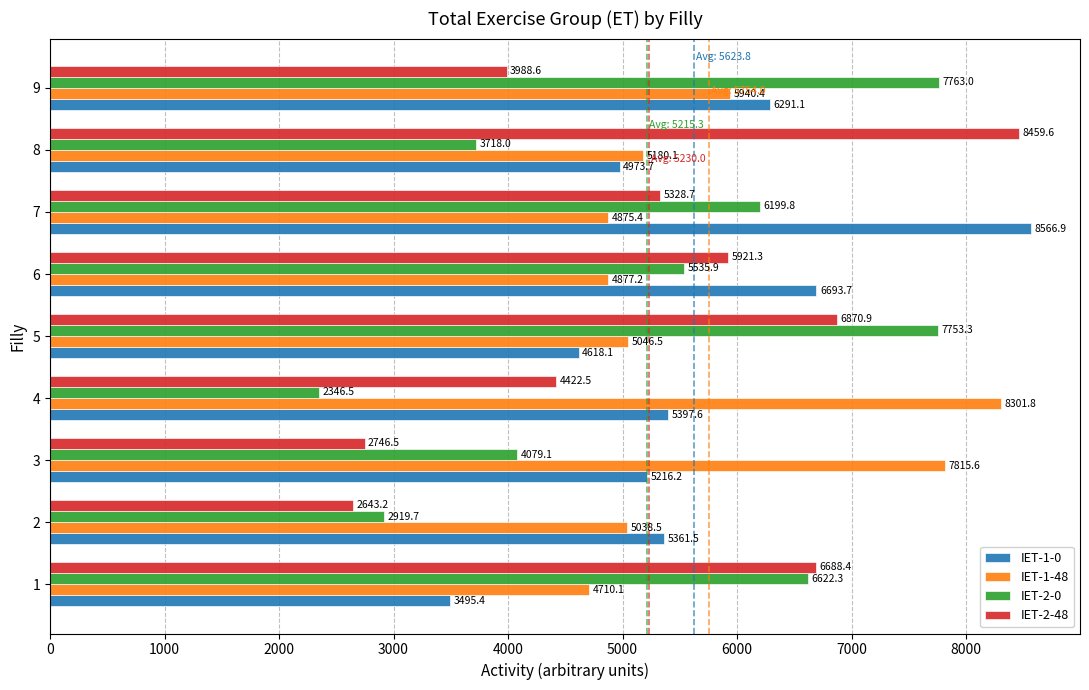

What is the difference between the highest and lowest values at 5?

3135.2